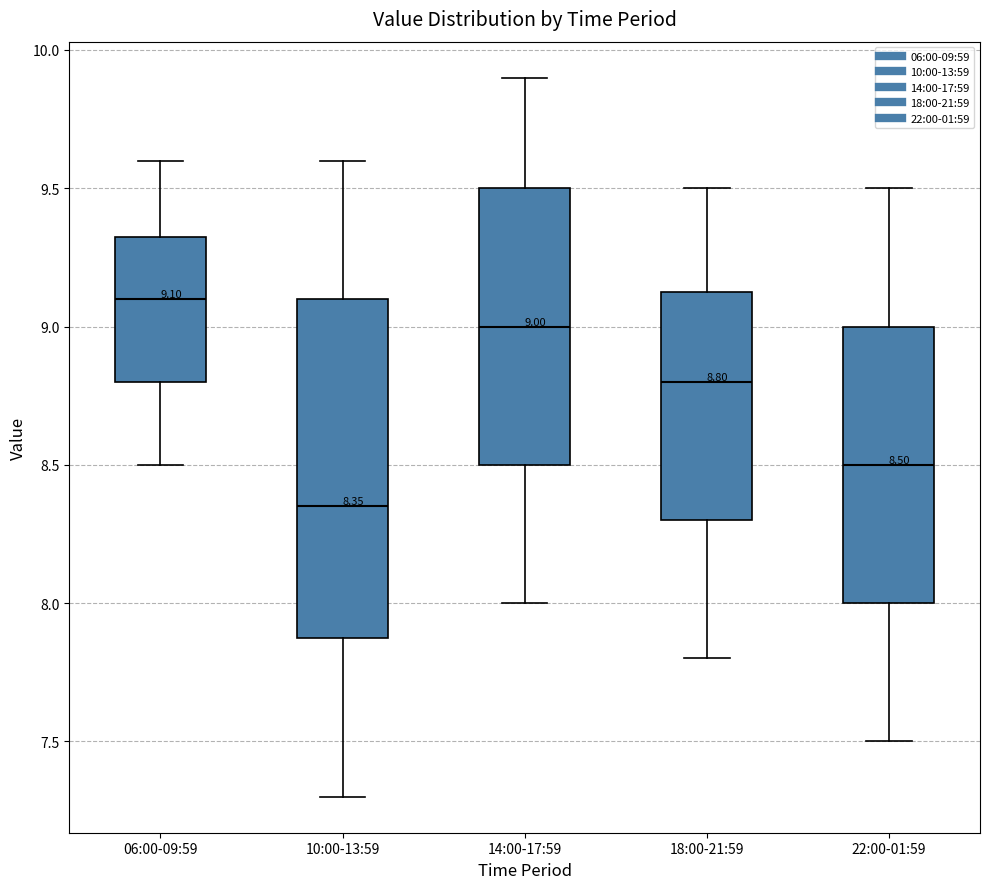

Which box's median line is the lowest?

10:00-13:59